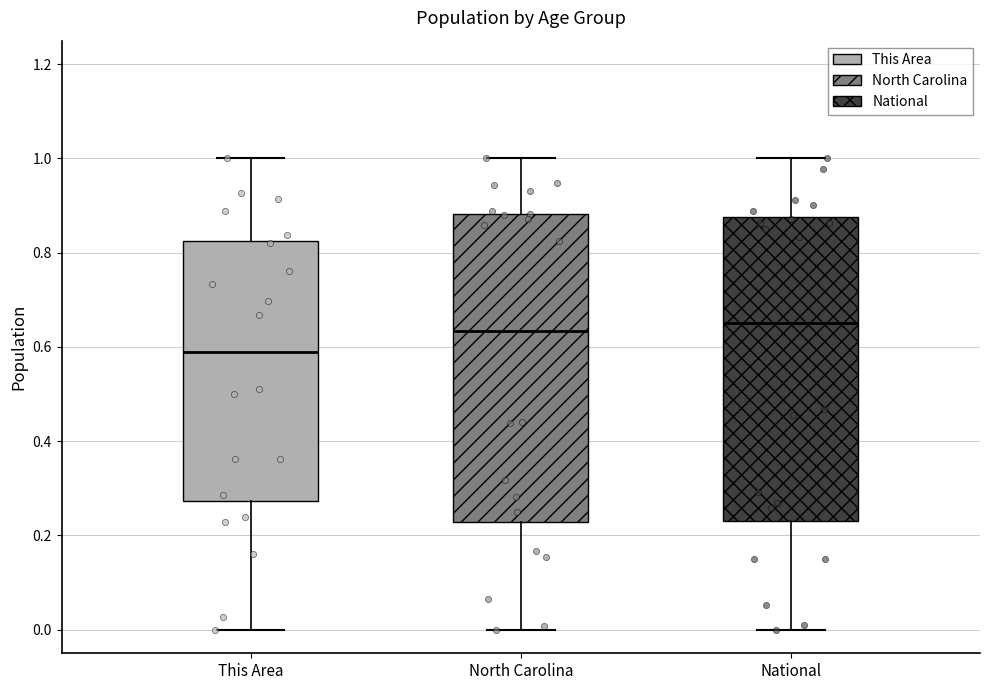

Reading left to right, transcribe this box plot: for each box, give where its median line is, the range the box spans, and where its two whiskers end, as read against the y-axis. The values are not printed on the chart, so give them approximately, as read against the axis.

This Area: median 0.58, box 0.28 to 0.82, whiskers 0.00 to 1.00
North Carolina: median 0.64, box 0.22 to 0.88, whiskers 0.00 to 1.00
National: median 0.66, box 0.24 to 0.88, whiskers 0.00 to 1.00